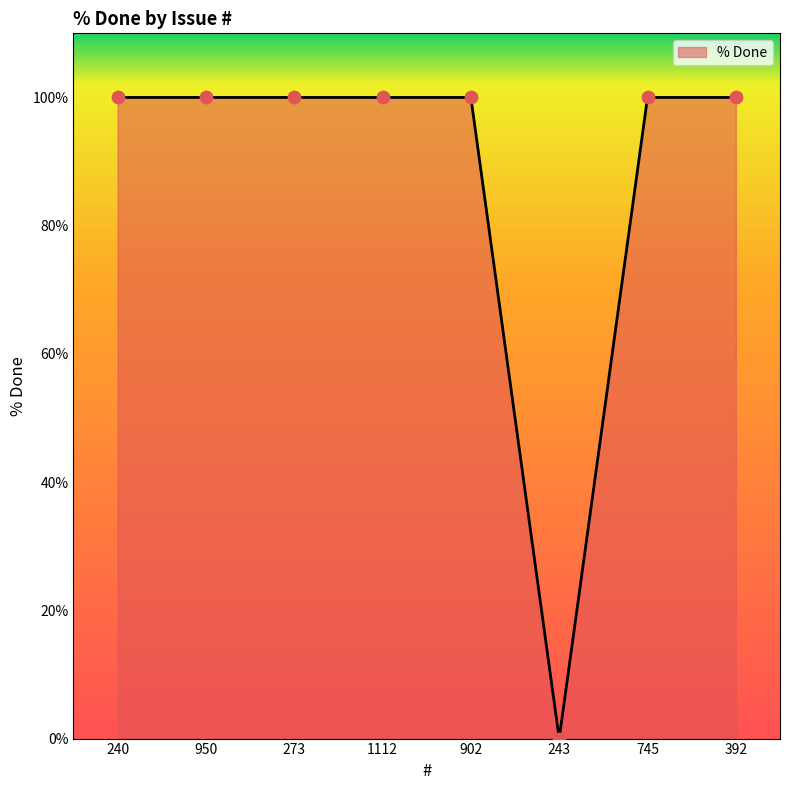

Approximately how many times larger is the value at 950 compared to 745?

1.0